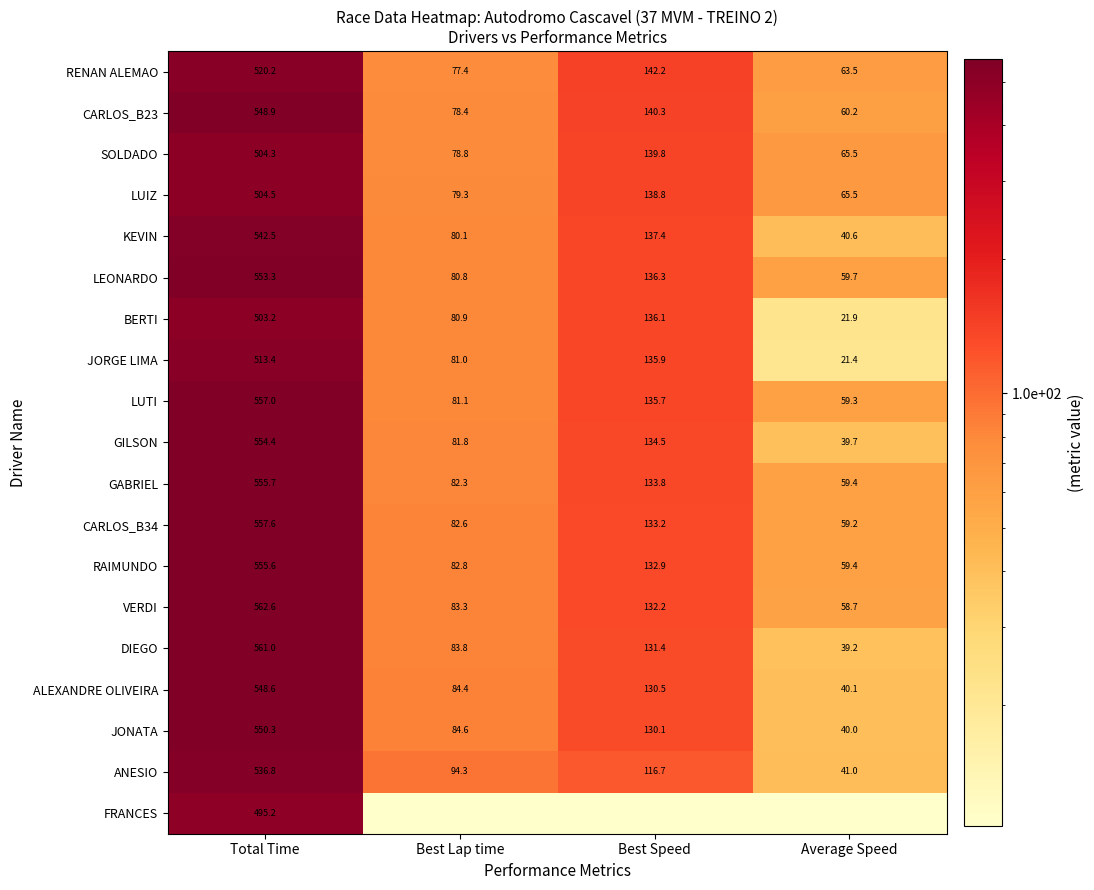

How many data points in LEONARDO are less than 136?

2